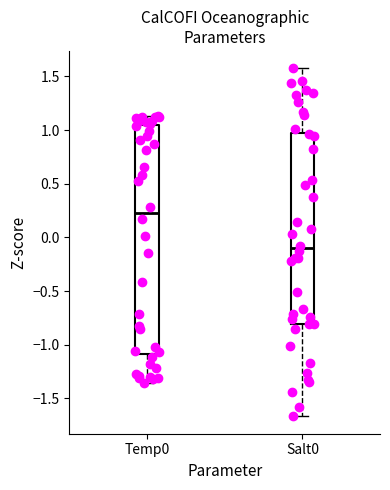

Comparing the boxes themselves (not the whiskers), which one is the tallest?

Temp0